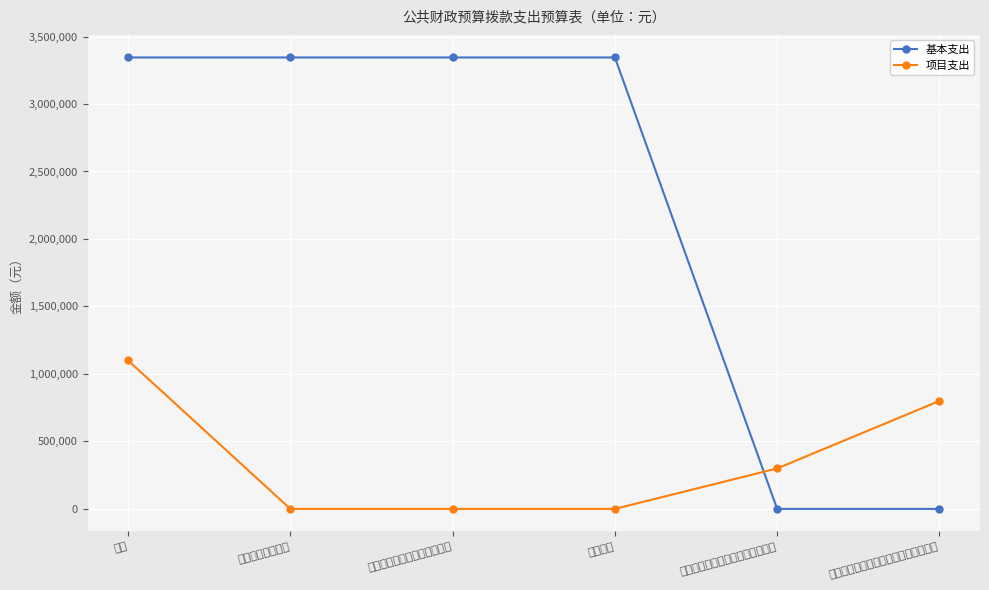

Reading left to right, list all the values displayed in this chart.

基本支出: 合计=3344849	一般公共服务支出=3344849	质量技术监督与检验检疫事务=3344849	行政运行=3344849	质量技术监督行政执法及业务管理=0	其他质量技术监督与检验检疫事务支出=0
项目支出: 合计=1100000	一般公共服务支出=0	质量技术监督与检验检疫事务=0	行政运行=0	质量技术监督行政执法及业务管理=300000	其他质量技术监督与检验检疫事务支出=800000